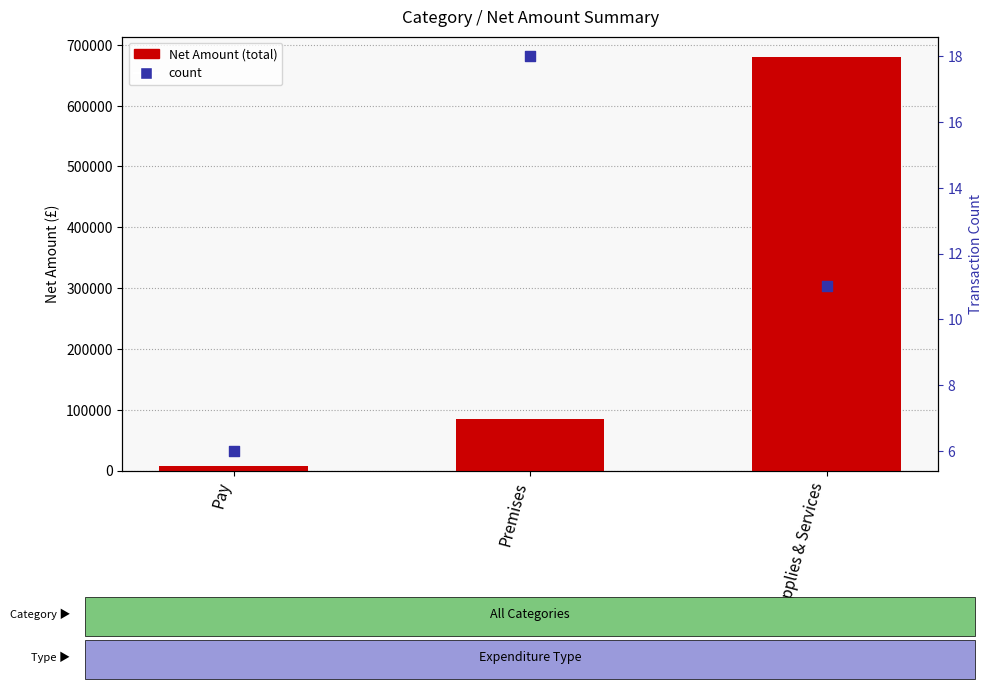

Is the value of Net Amount (total) at Premises greater than the value of count at Premises?

Yes